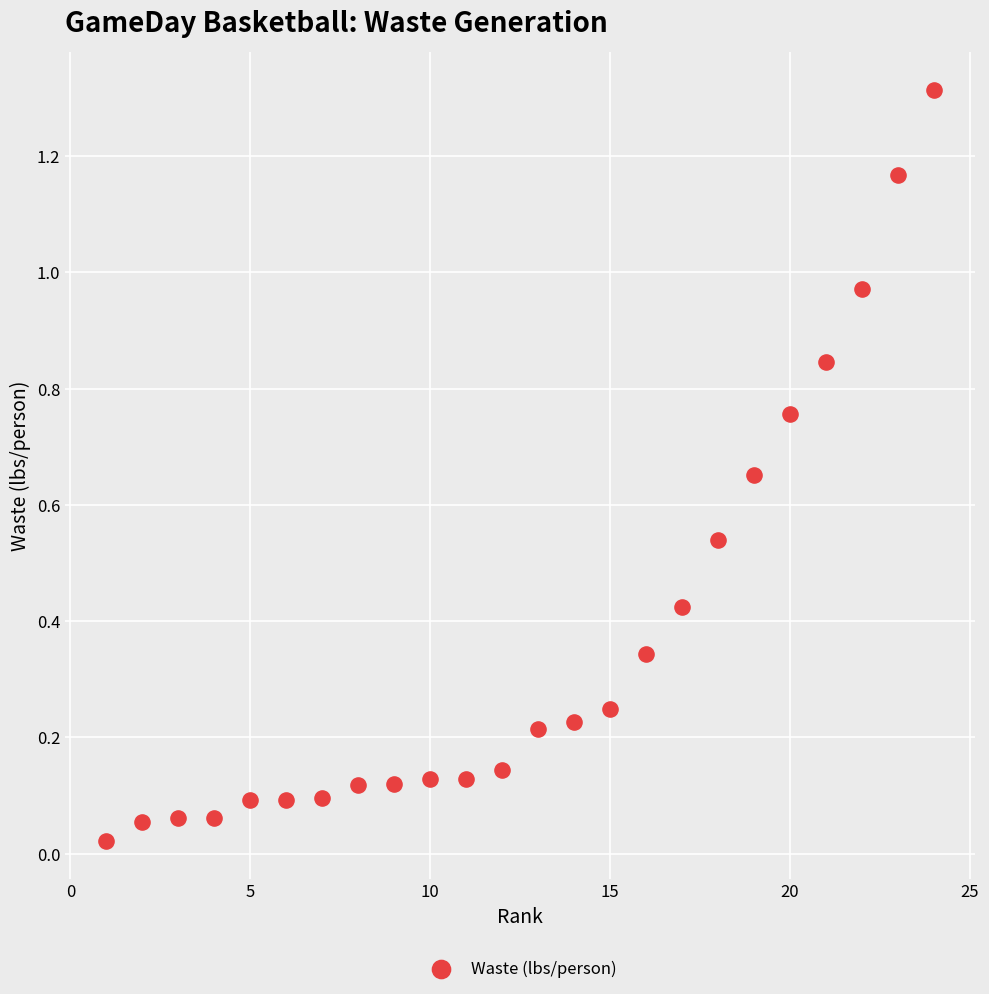

What is the range of X values (max minus min)?

23.0